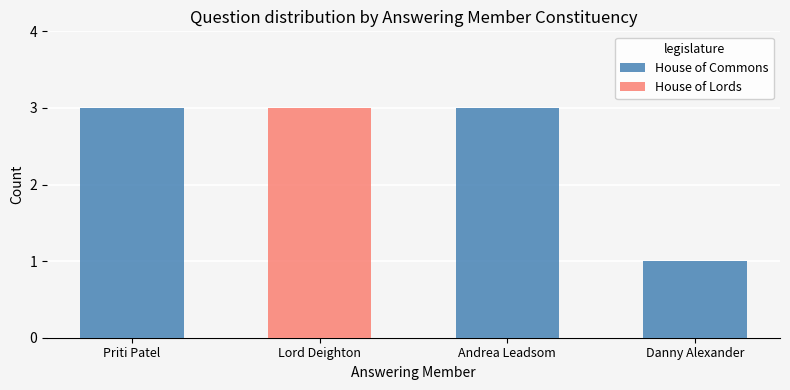

Does the chart contain stacked bars?

Yes